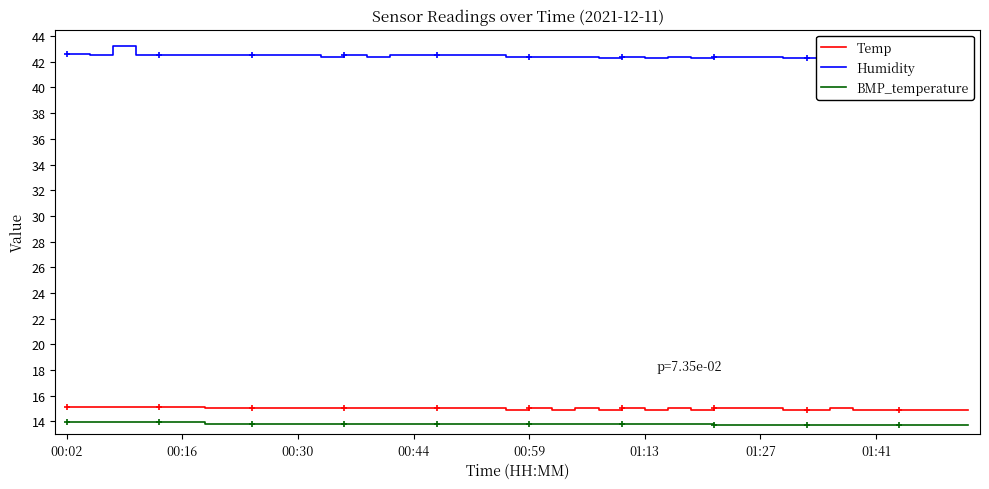

What is the difference between the second highest and second lowest values in the BMP_temperature series?

0.2